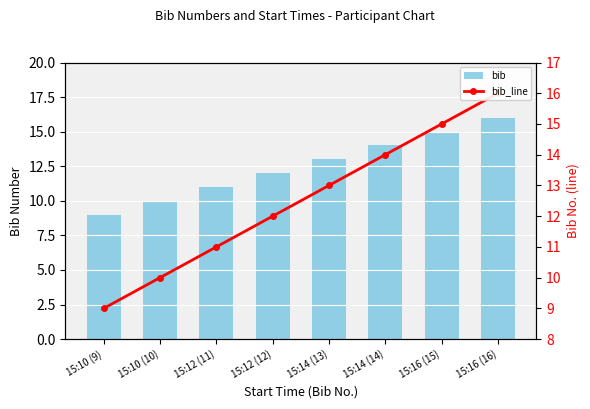

What position from the left is 15:14 (13)?

5